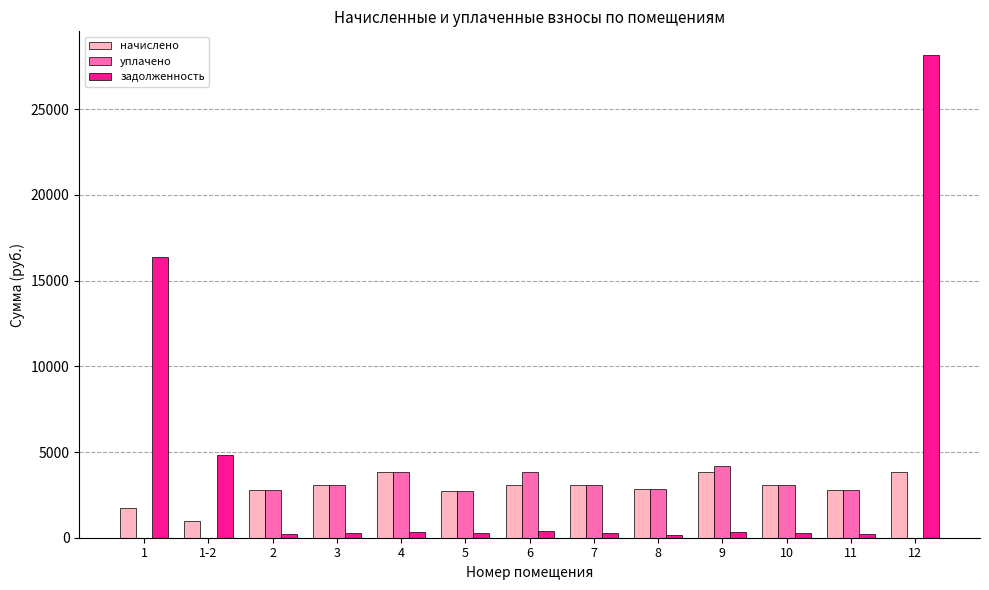

What is the maximum value shown in the chart?

28139.7